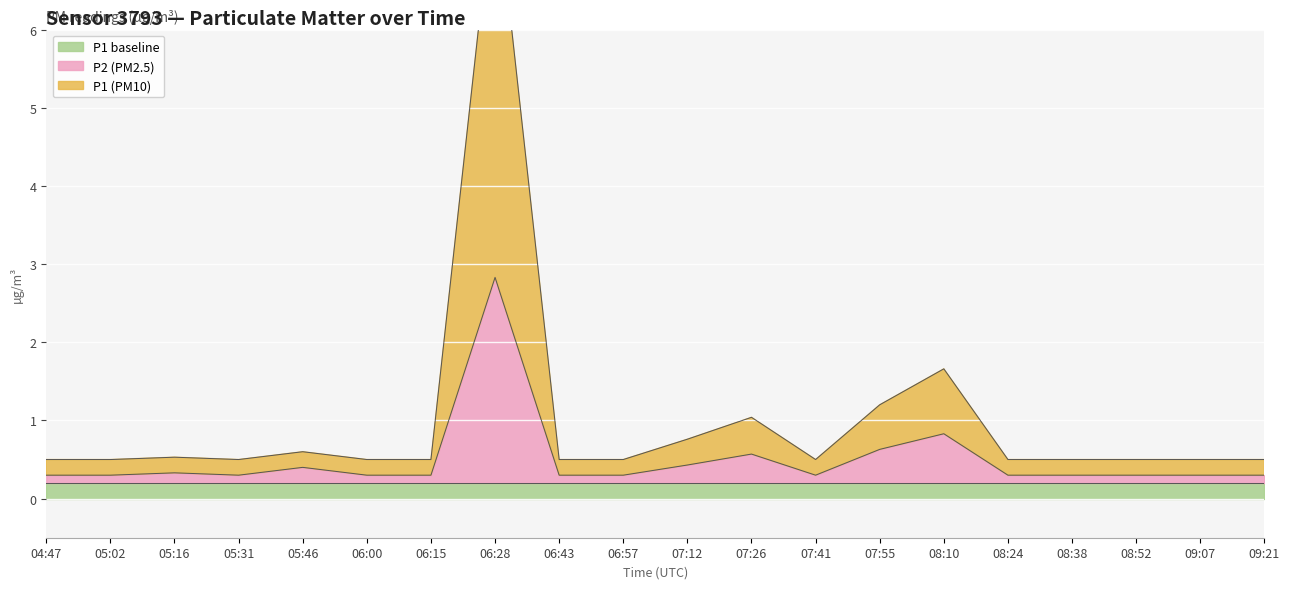

What position from the right is 05:31?

17